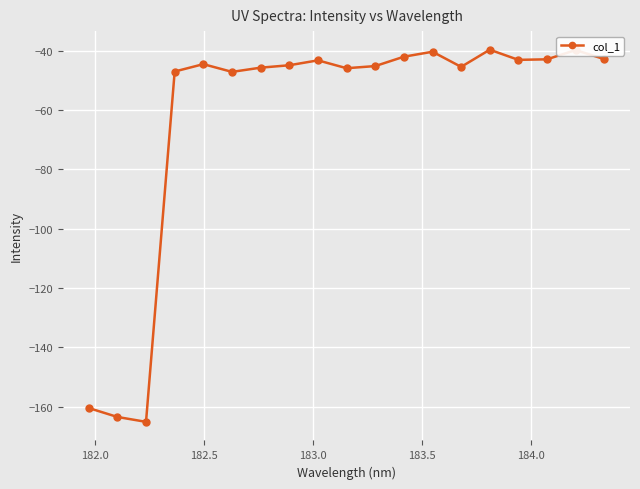

What is the difference between the second highest and minimum values?

125.3